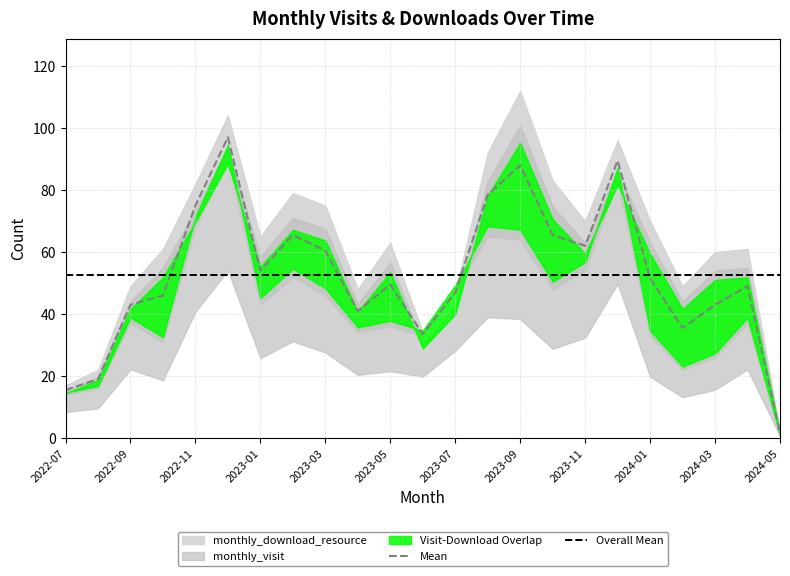

What is the spread (max minus min) of values at 2022-08?

6